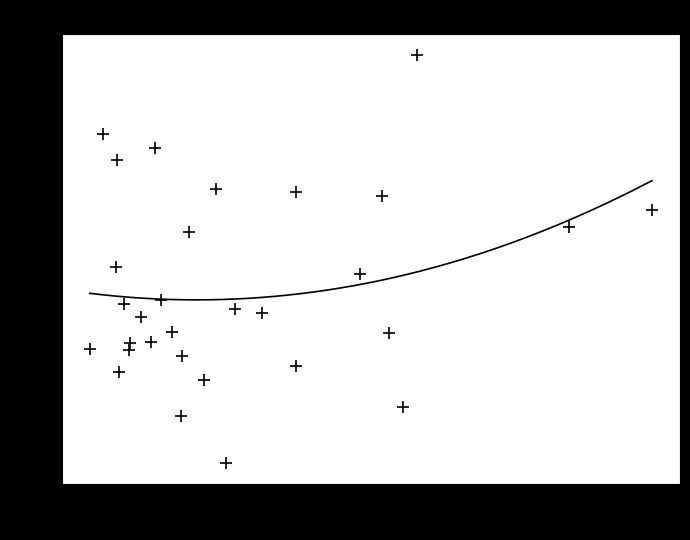

What is the range of X values (max minus min)?

86617.3